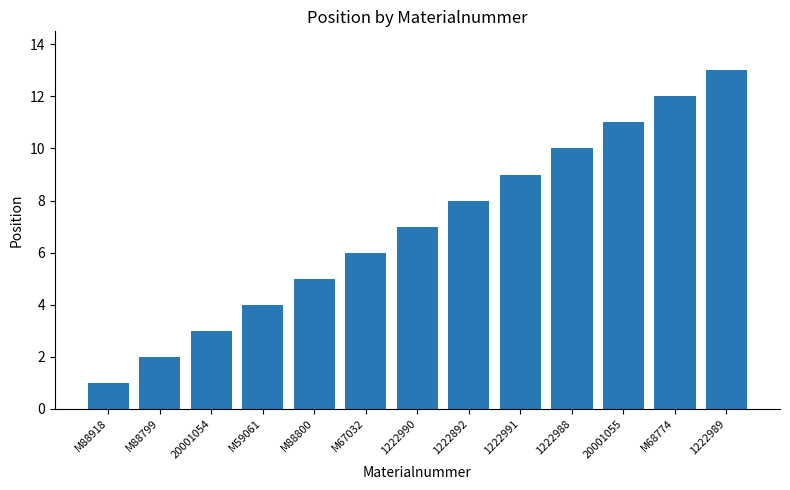

Is it true that the value at 1222892 is 8?

True